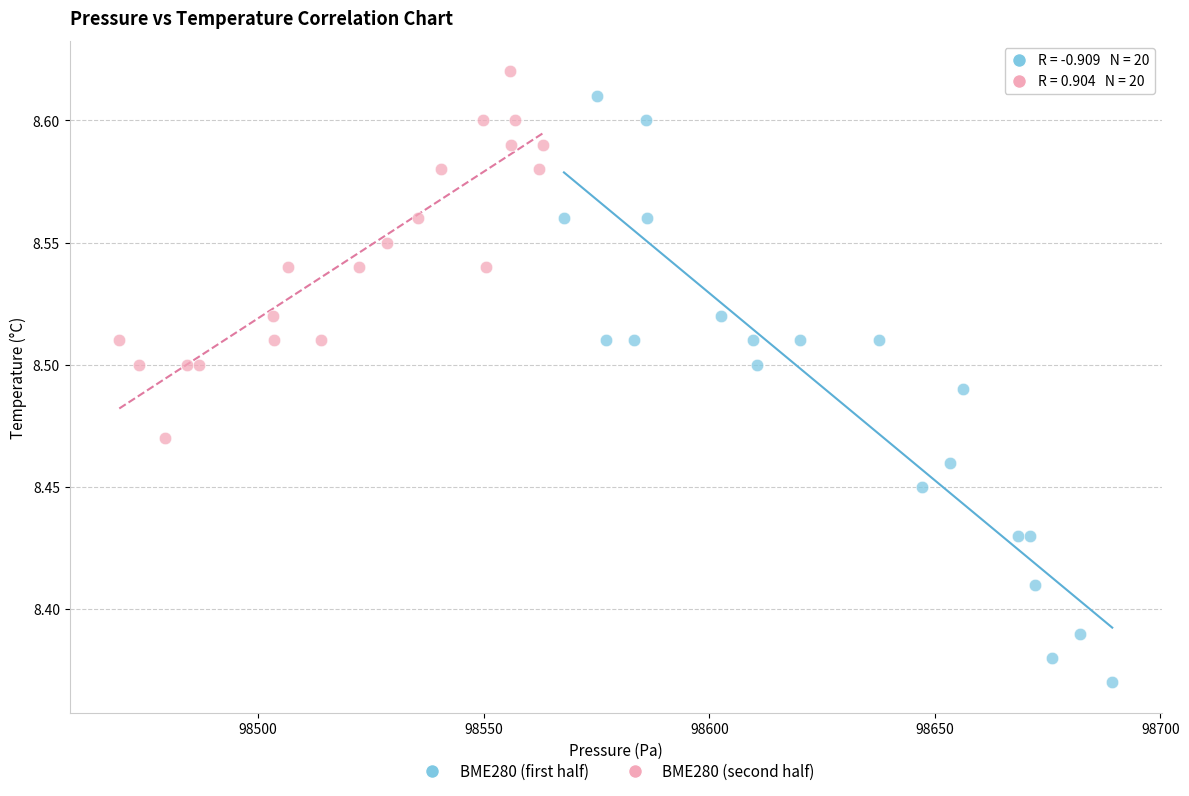

What are all the series names shown in the legend?

BME280 (first half), BME280 (second half)